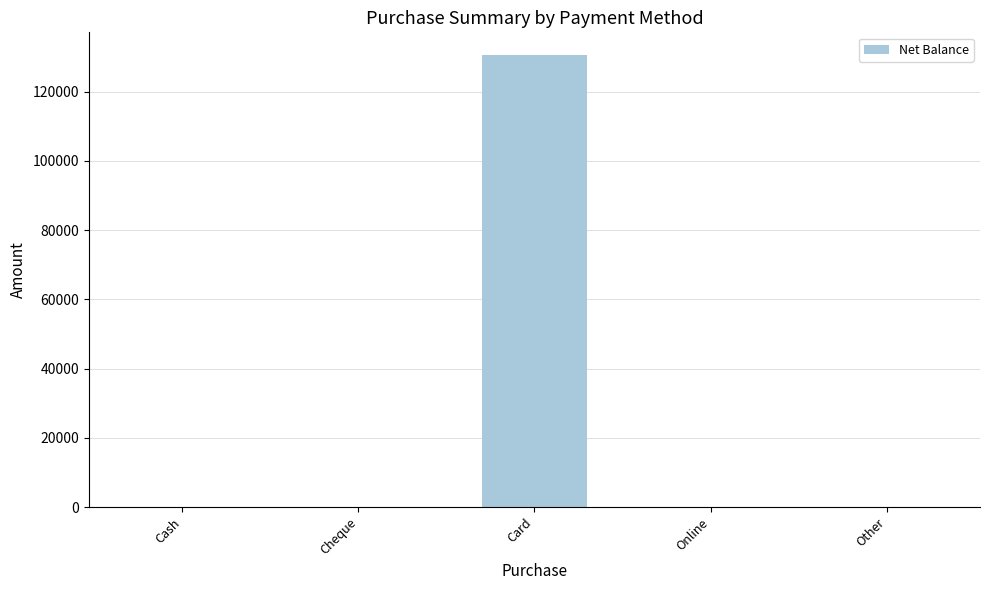

Which label corresponds to the largest value in the chart?

Card